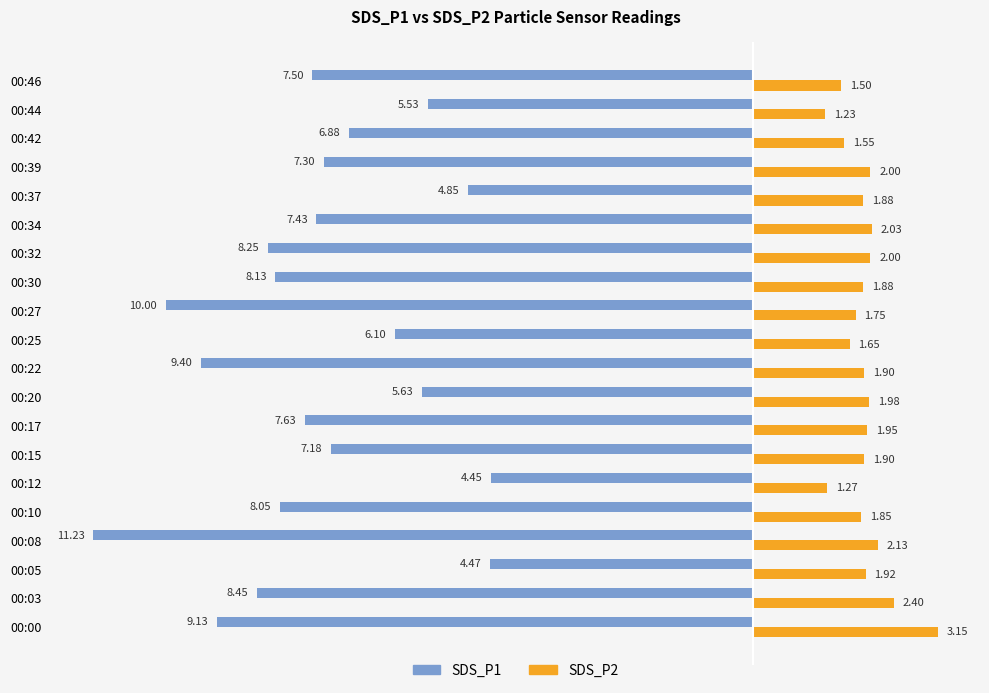

List the series in order of their peak value, highest first.

SDS_P2, SDS_P1